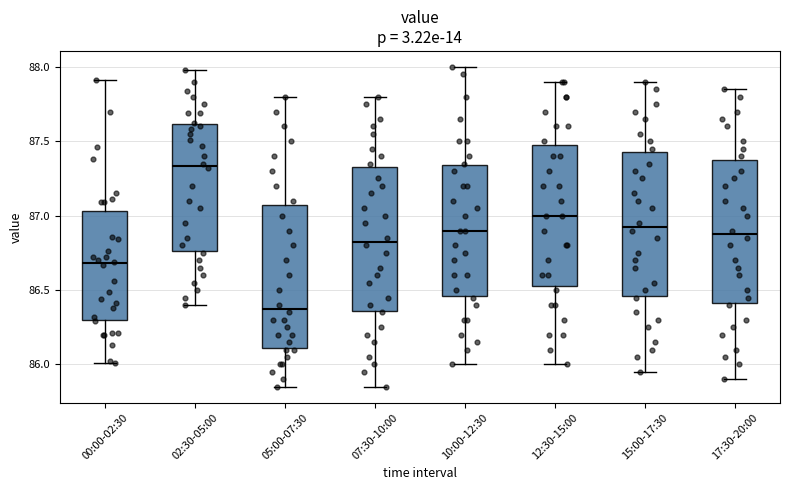

Reading left to right, read every box against the y-axis: the position of its median line, the range the box covers, and the ends of its whiskers. The values are not printed on the chart, so give them approximately, as read against the axis.

00:00-02:30: median 86.70, box 86.30 to 87.05, whiskers 86.00 to 87.90
02:30-05:00: median 87.35, box 86.75 to 87.60, whiskers 86.40 to 88.00
05:00-07:30: median 86.40, box 86.10 to 87.10, whiskers 85.85 to 87.80
07:30-10:00: median 86.85, box 86.35 to 87.35, whiskers 85.85 to 87.80
10:00-12:30: median 86.90, box 86.45 to 87.35, whiskers 86.00 to 88.00
12:30-15:00: median 87.00, box 86.55 to 87.50, whiskers 86.00 to 87.90
15:00-17:30: median 86.95, box 86.45 to 87.45, whiskers 85.95 to 87.90
17:30-20:00: median 86.90, box 86.40 to 87.40, whiskers 85.90 to 87.85